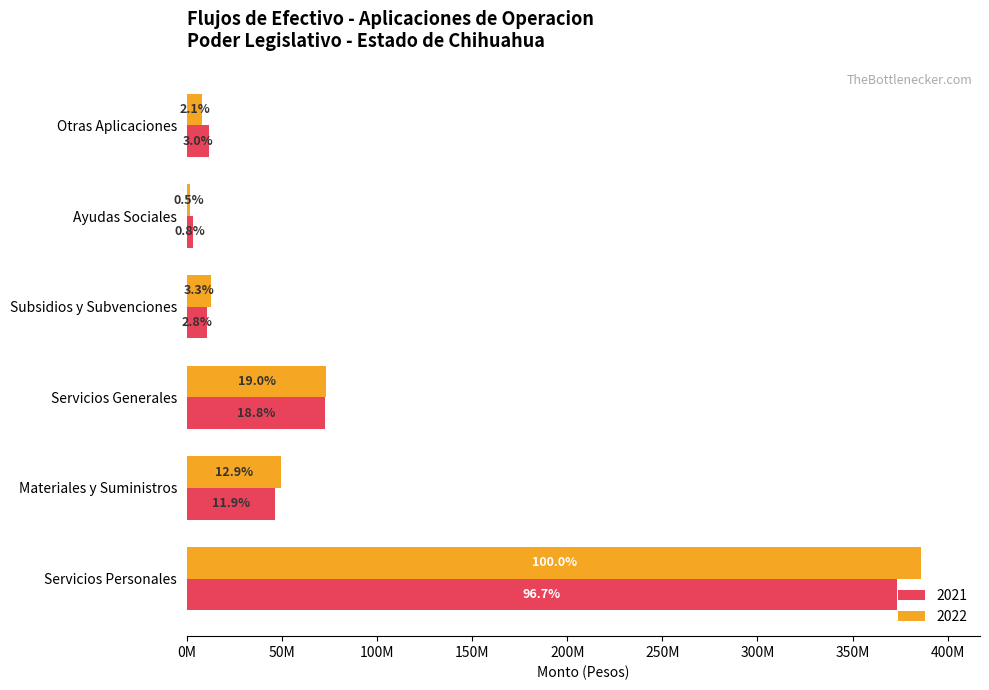

What are all the series names shown in the legend?

2021, 2022